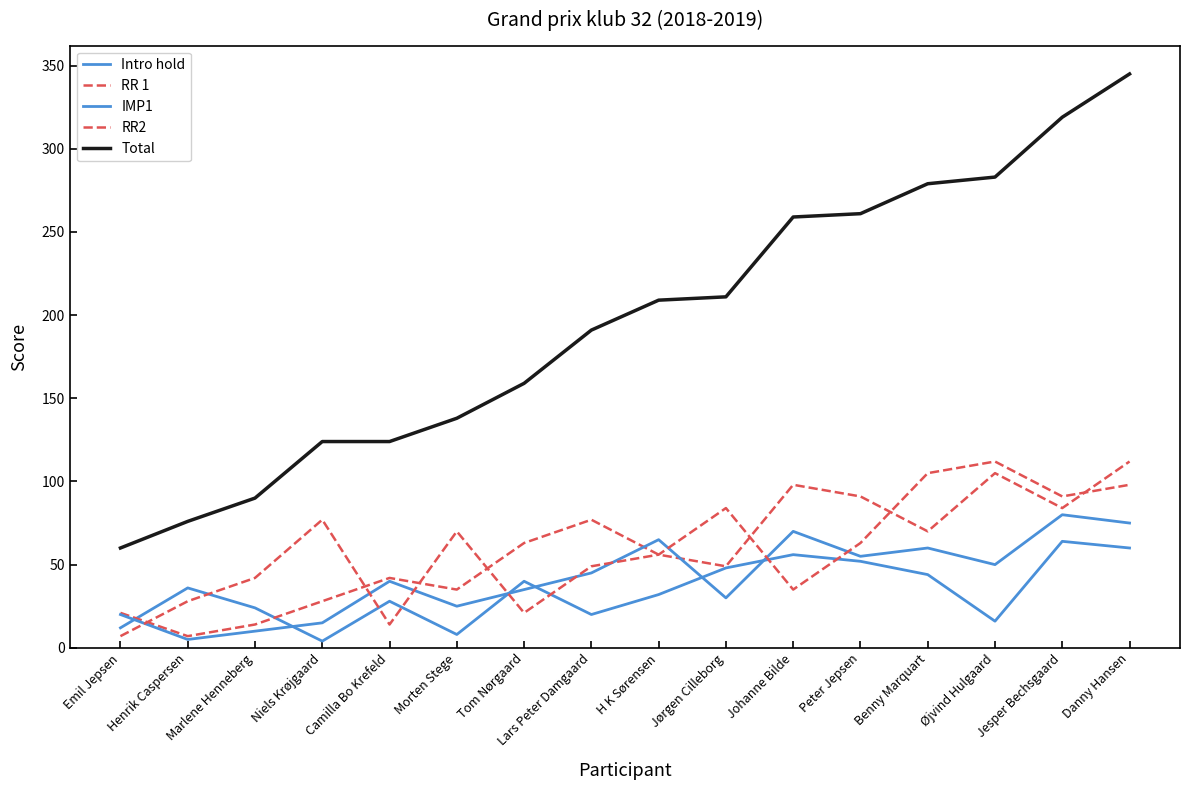

What is the spread (max minus min) of values at Peter Jepsen?

209